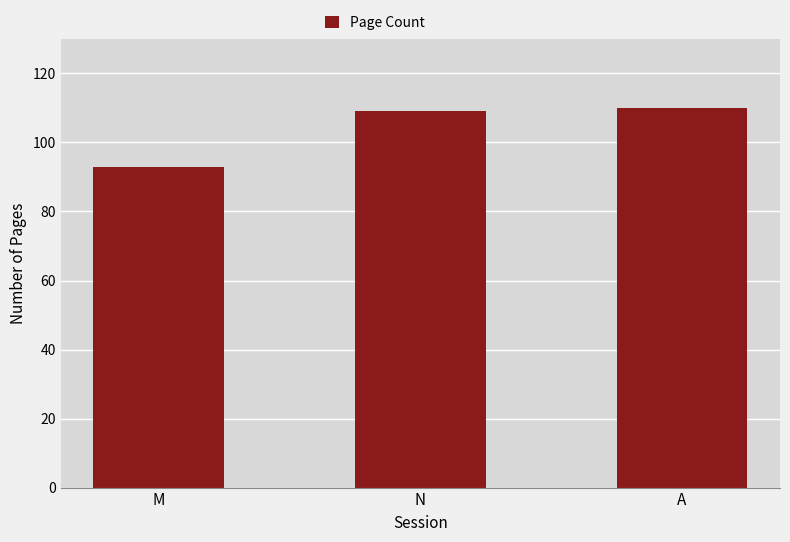

What is the label of the 2nd bar from the left?

N